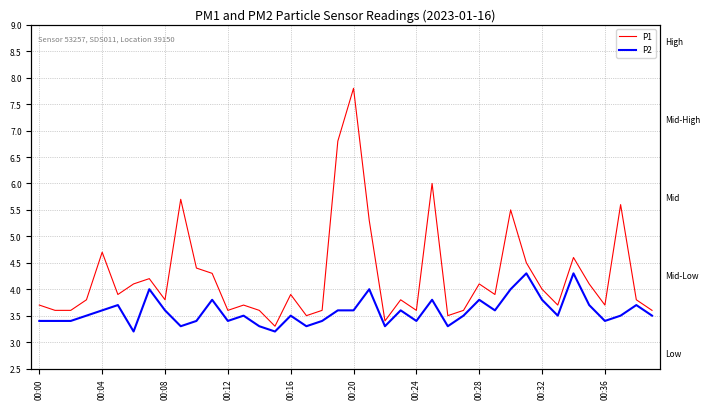

What is the label of the 21st point from the left?

00:20